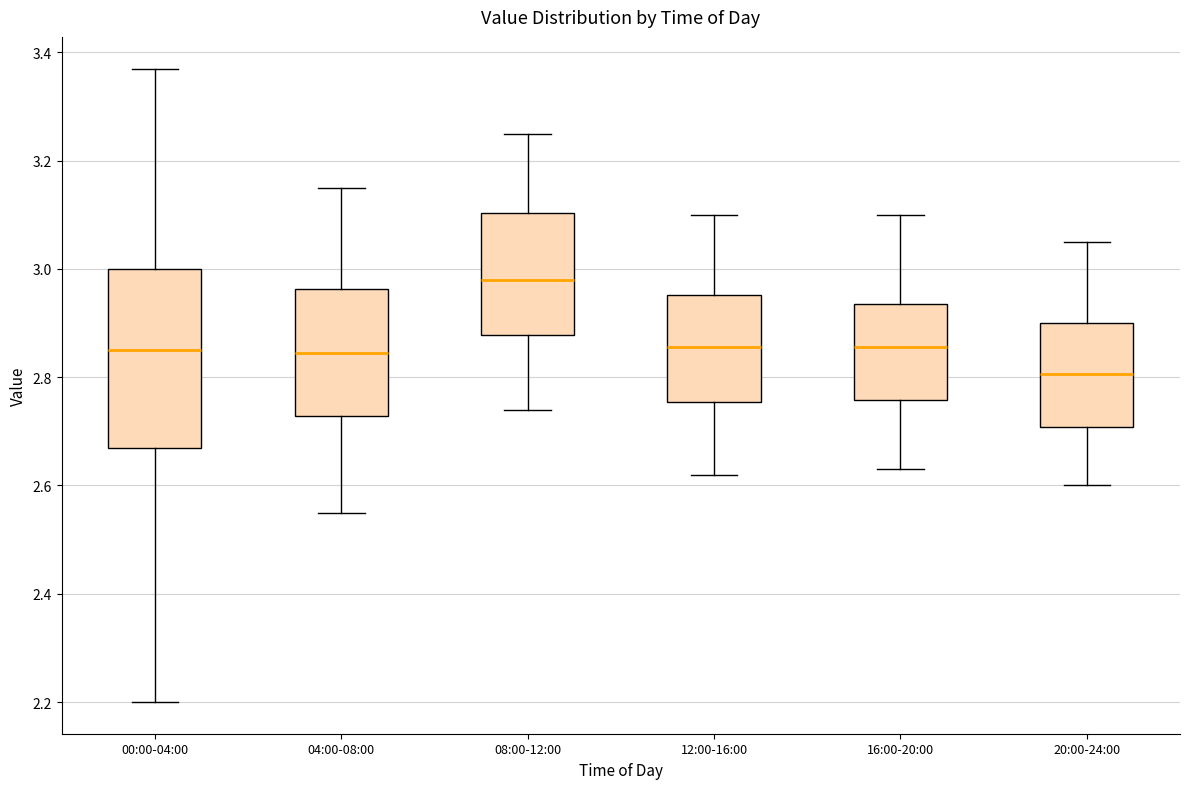

Reading left to right, transcribe this box plot: for each box, give where its median line is, the range the box spans, and where its two whiskers end, as read against the y-axis. The values are not printed on the chart, so give them approximately, as read against the axis.

00:00-04:00: median 2.86, box 2.68 to 3.00, whiskers 2.20 to 3.38
04:00-08:00: median 2.84, box 2.72 to 2.96, whiskers 2.56 to 3.16
08:00-12:00: median 2.98, box 2.88 to 3.10, whiskers 2.74 to 3.26
12:00-16:00: median 2.86, box 2.76 to 2.96, whiskers 2.62 to 3.10
16:00-20:00: median 2.86, box 2.76 to 2.94, whiskers 2.64 to 3.10
20:00-24:00: median 2.80, box 2.70 to 2.90, whiskers 2.60 to 3.06